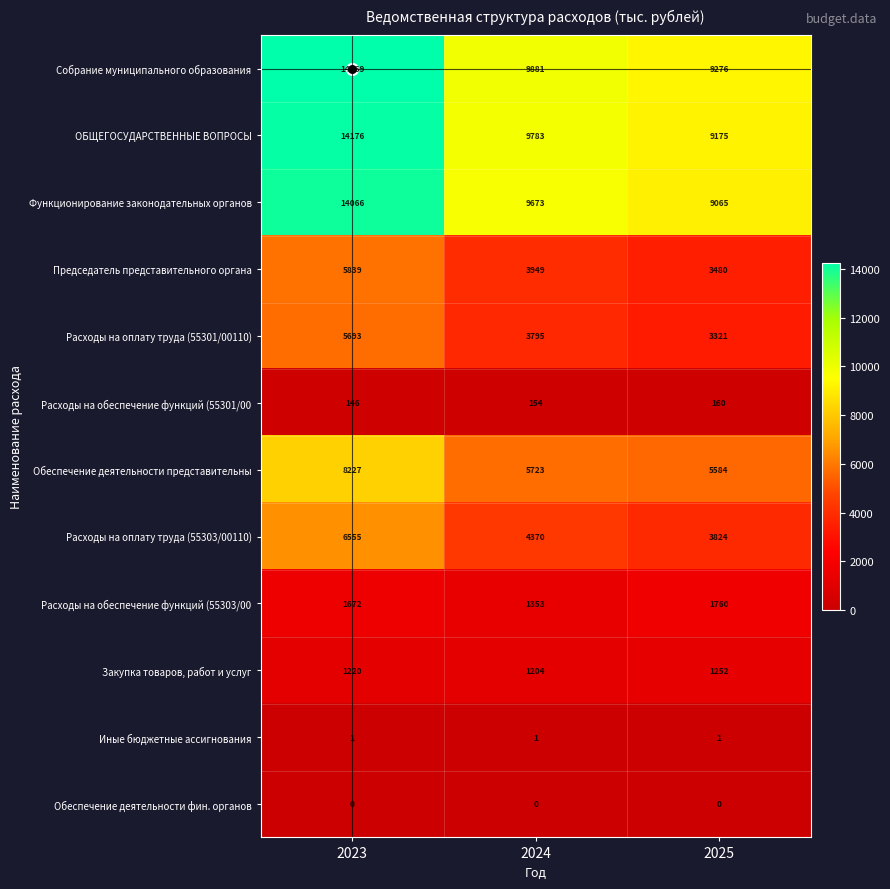

Which series has the largest total across all categories?

Собрание муниципального образования